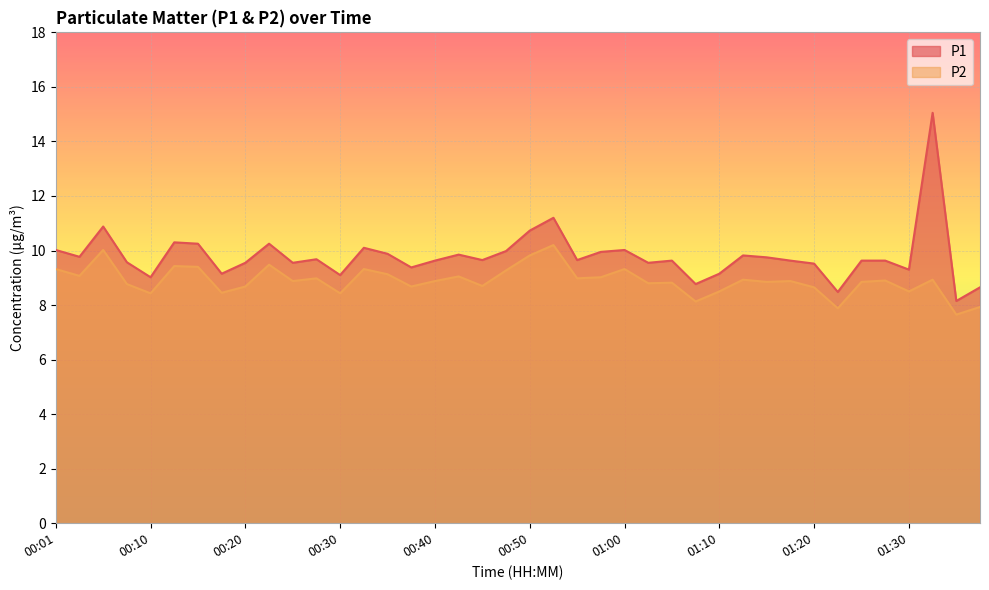

Reading left to right, extract all data points from this chart.

P1: 10.0	9.8	10.9	9.6	9.0	10.3	10.2	9.2	9.6	10.2	9.6	9.7	9.1	10.1	9.9	9.4	9.6	9.8	9.7	10.0	10.7	11.2	9.7	9.9	10.0	9.6	9.6	8.8	9.2	9.8	9.8	9.6	9.5	8.5	9.6	9.6	9.3	15.1	8.2	8.7
P2: 9.3	9.1	10.0	8.8	8.4	9.4	9.4	8.4	8.7	9.5	8.9	9.0	8.4	9.3	9.1	8.7	8.9	9.1	8.7	9.3	9.8	10.2	9.0	9.0	9.3	8.8	8.8	8.1	8.5	8.9	8.8	8.9	8.7	7.9	8.8	8.9	8.5	8.9	7.7	7.9